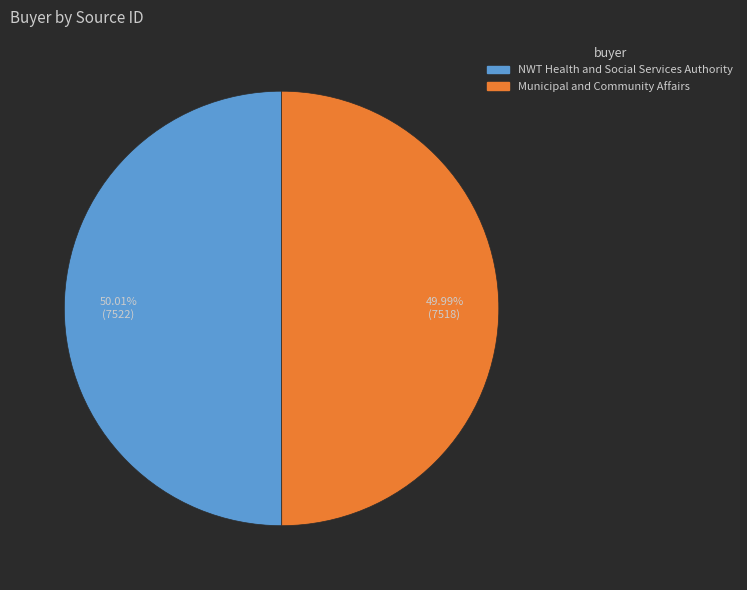

Is there any slice that represents more than half of the pie?

Yes